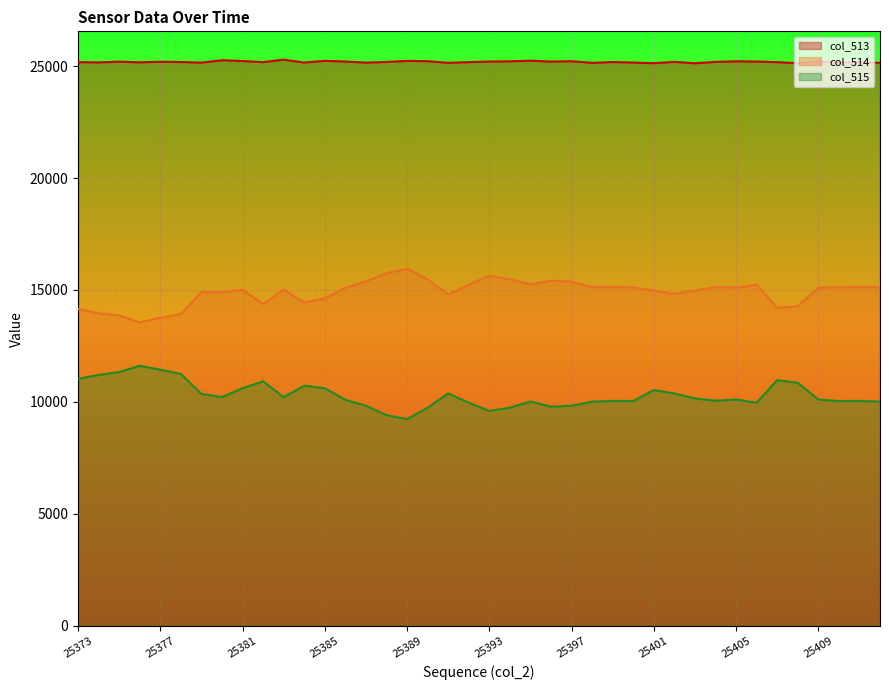

List the series in order of their overall mean, lowest first.

col_515, col_514, col_513